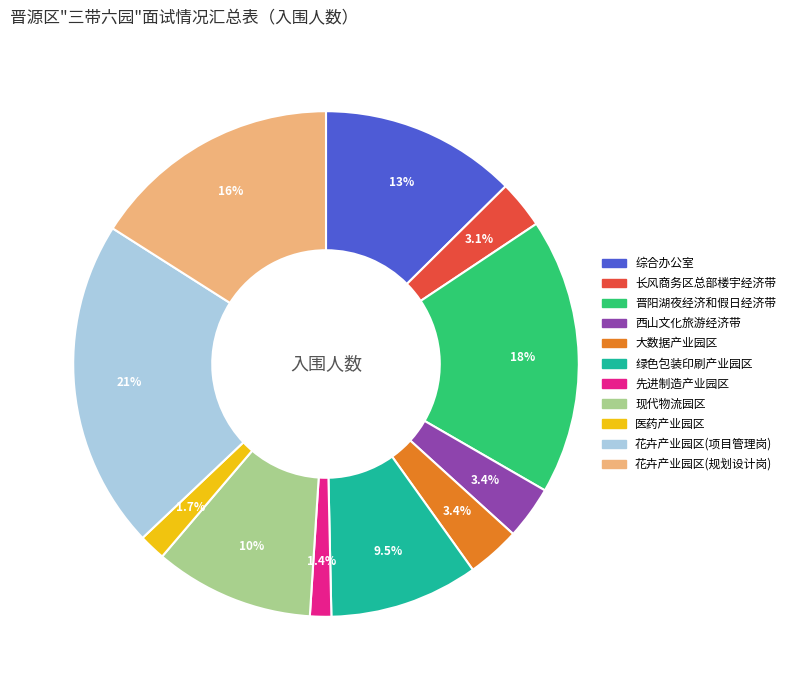

Is there a majority slice in this chart?

No